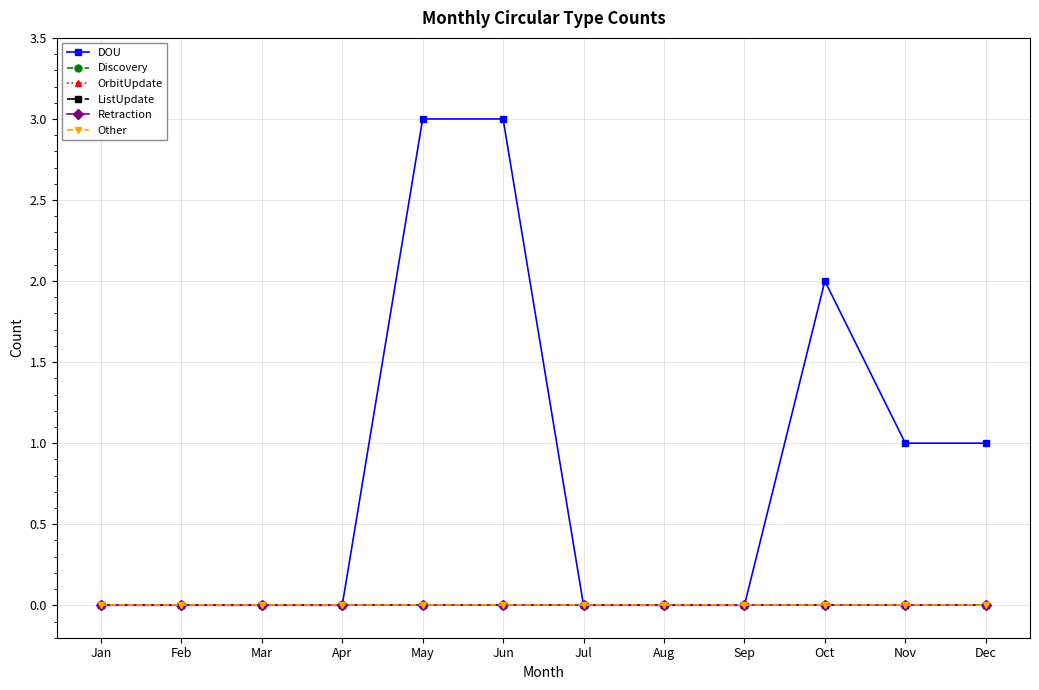

Does the chart have visible grid lines?

Yes